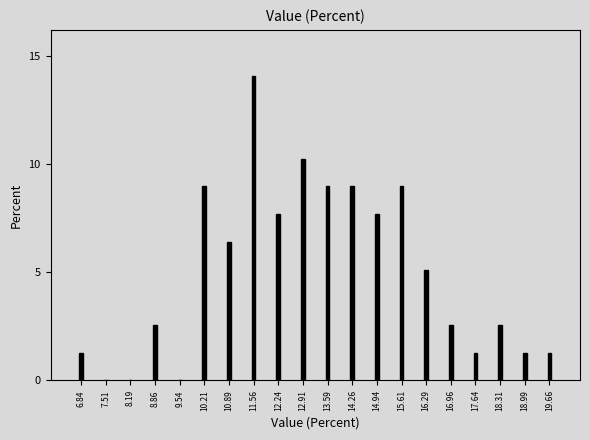

Reading left to right, transcribe all the data shown in this chart.

6.84=1.3	7.51=0.0	8.19=0.0	8.86=2.6	9.54=0.0	10.21=9.0	10.89=6.4	11.56=14.1	12.24=7.7	12.91=10.3	13.59=9.0	14.26=9.0	14.94=7.7	15.61=9.0	16.29=5.1	16.96=2.6	17.64=1.3	18.31=2.6	18.99=1.3	19.66=1.3